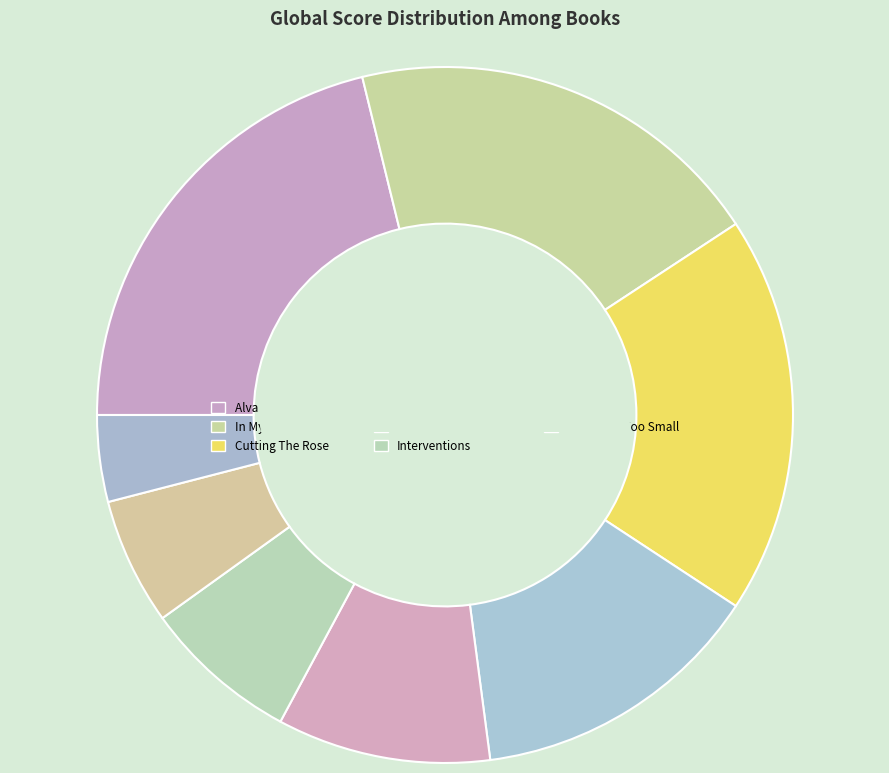

The Life 3.0 slice represents 18% of the pie. True or false?

False